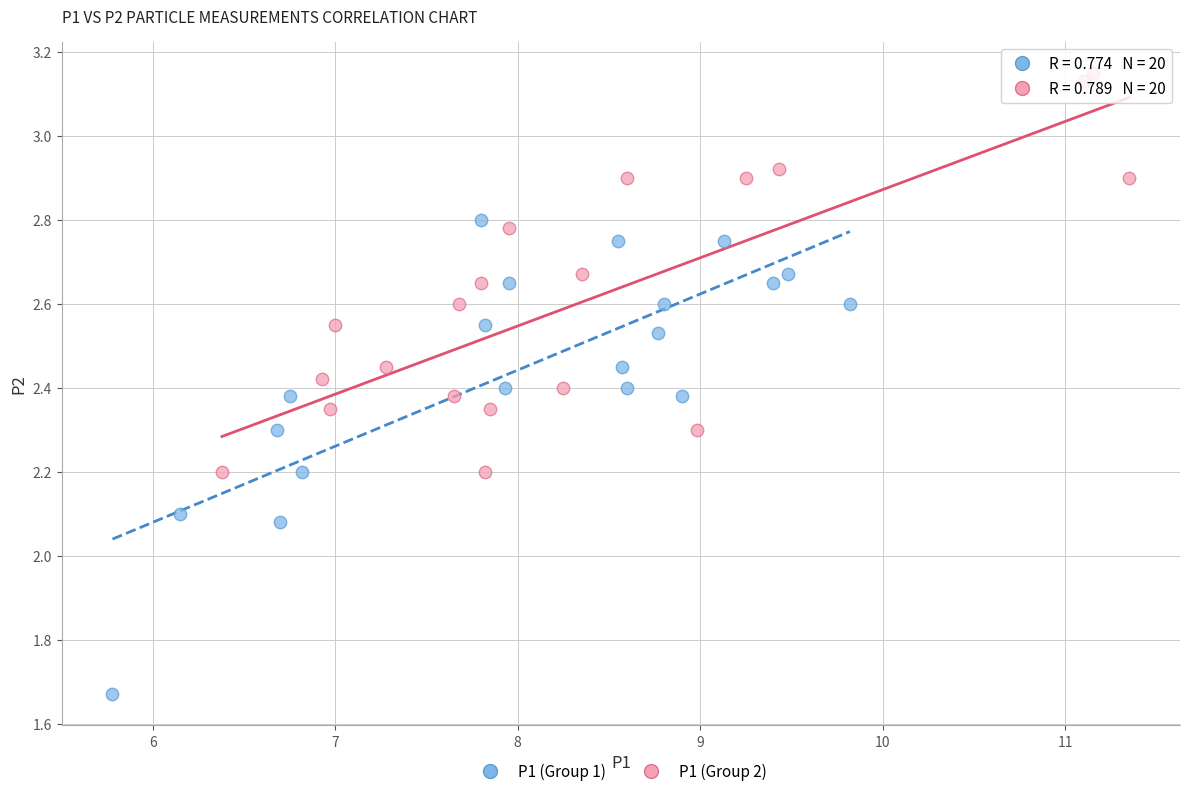

Which series contains the lowest Y value?

P1 (Group 1)